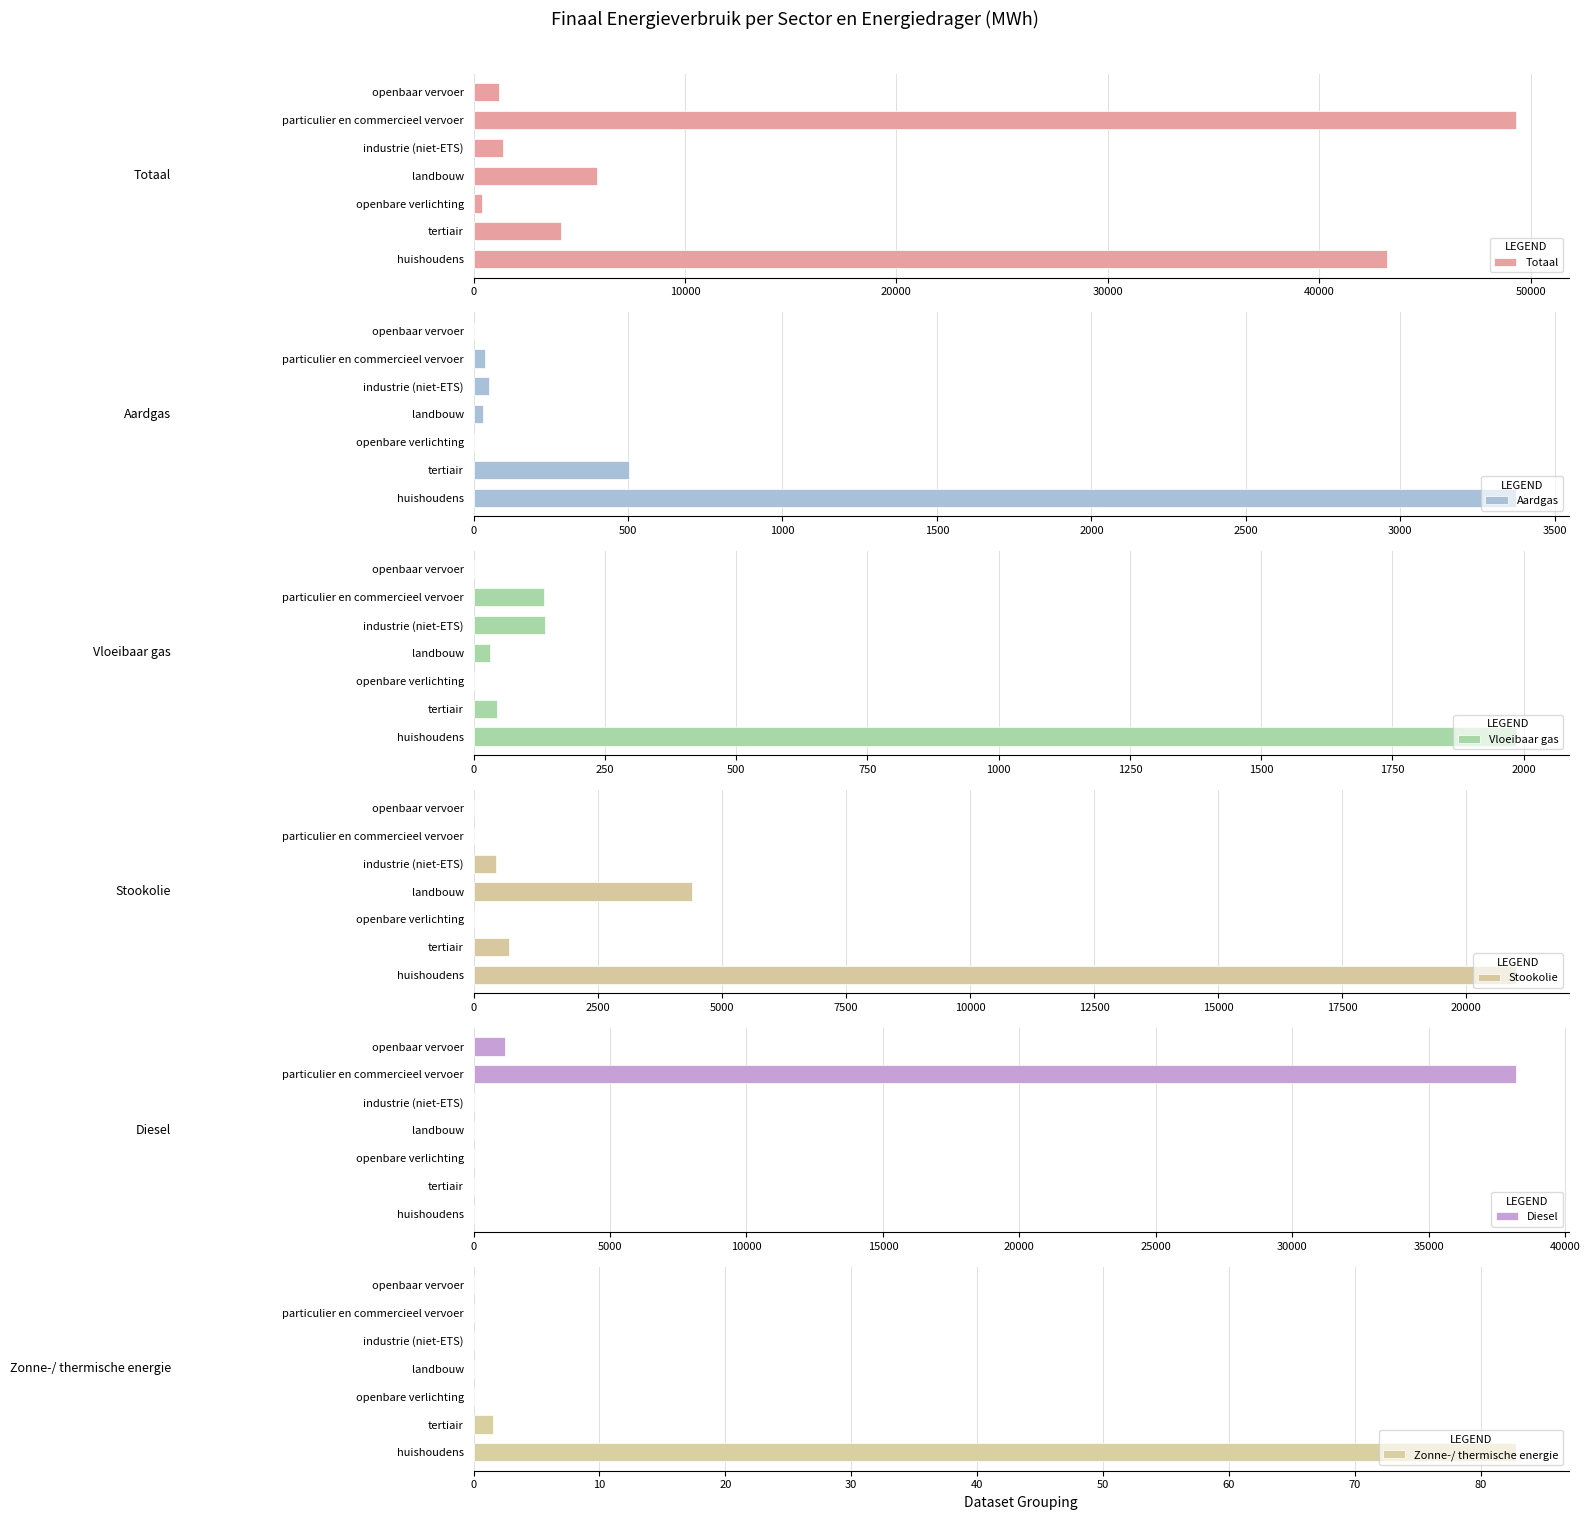

Rank the series by their maximum value, from highest to lowest.

Totaal, Diesel, Stookolie, Aardgas, Vloeibaar gas, Zonne-/ thermische energie